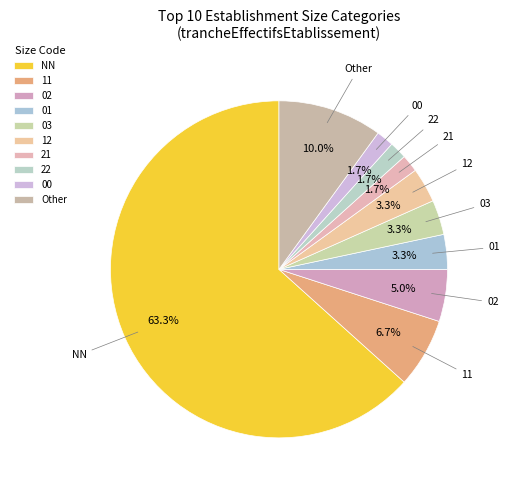

How many slices are in this pie chart?

10